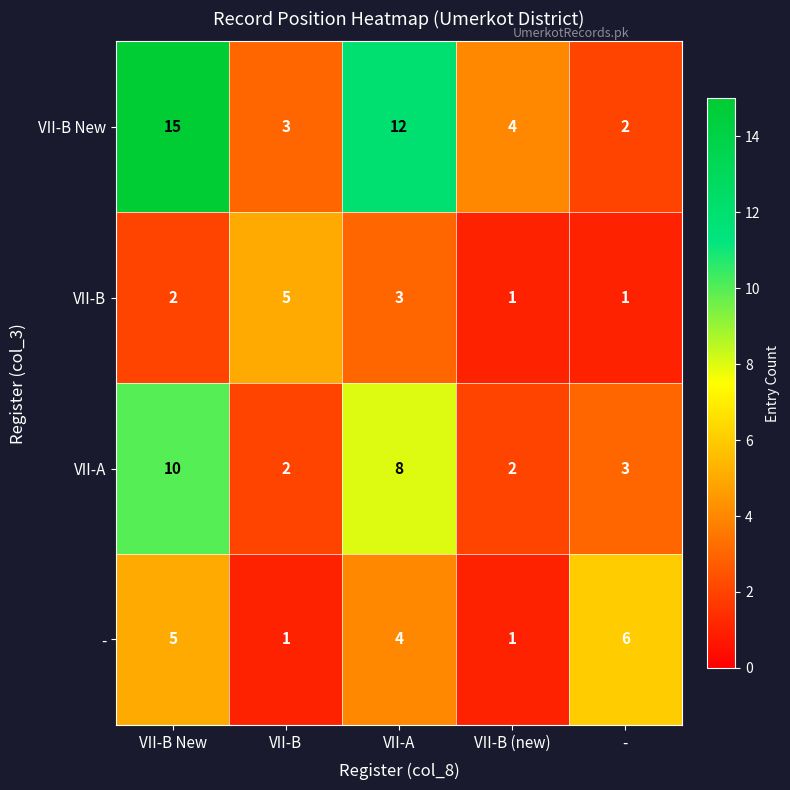

The value of VII-B at VII-A is 3. True or false?

True